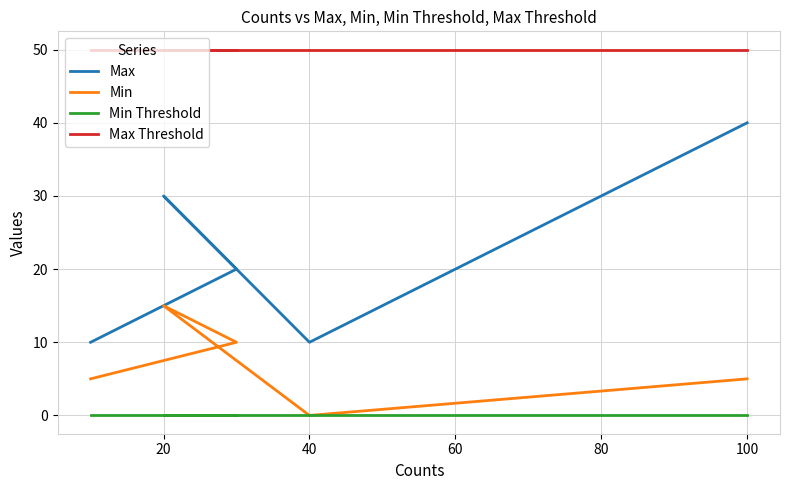

How many categories are shown in the chart?

5